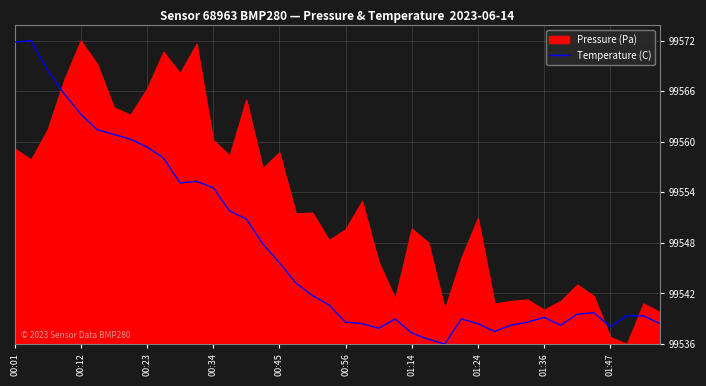

How many data points are less than 4?

20